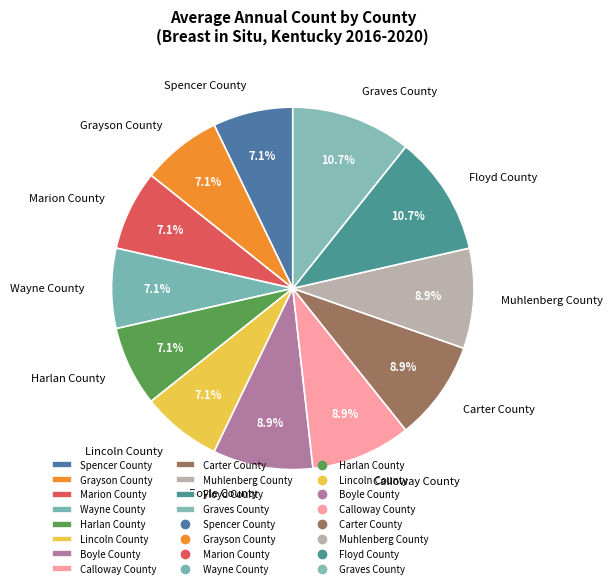

What percentage is NOT represented by Muhlenberg County?

91.1%